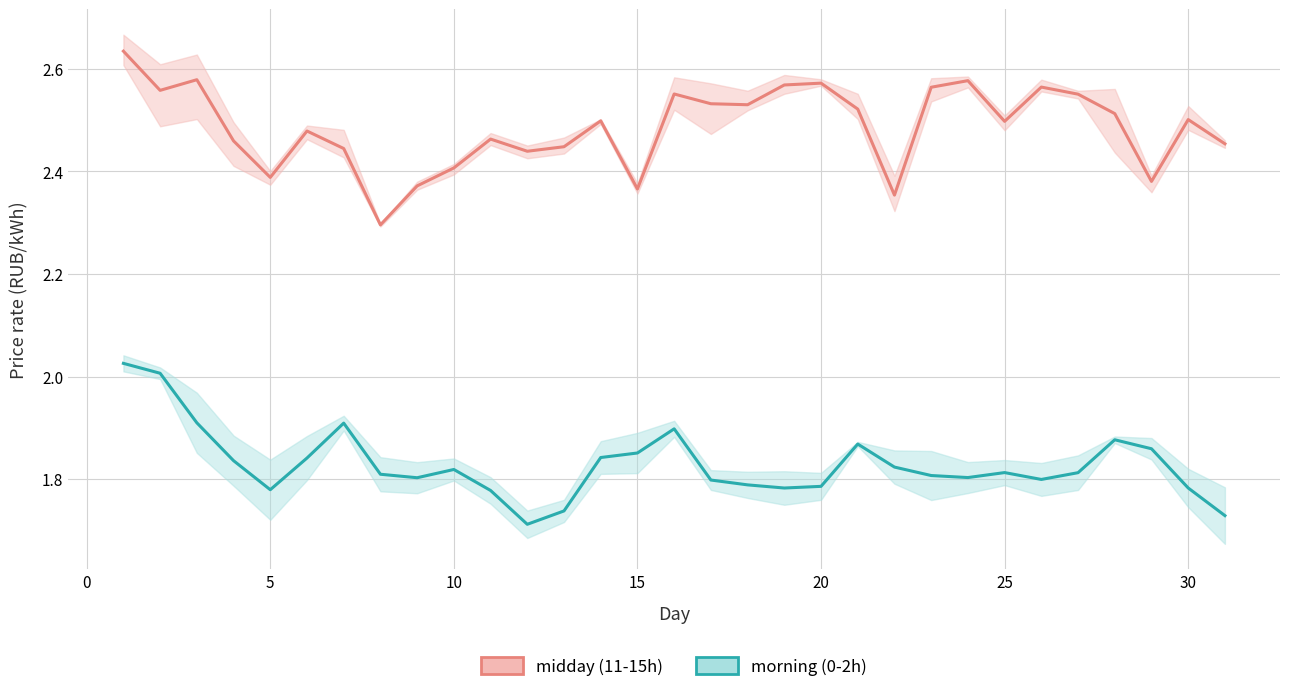

Reading right to left, transcribe all the data shown in this chart.

midday (11-15h): 2.5	2.5	2.4	2.5	2.6	2.6	2.5	2.6	2.6	2.4	2.5	2.6	2.6	2.5	2.5	2.6	2.4	2.5	2.4	2.4	2.5	2.4	2.4	2.3	2.4	2.5	2.4	2.5	2.6	2.6	2.6
morning (0-2h): 1.7	1.8	1.9	1.9	1.8	1.8	1.8	1.8	1.8	1.8	1.9	1.8	1.8	1.8	1.8	1.9	1.9	1.8	1.7	1.7	1.8	1.8	1.8	1.8	1.9	1.8	1.8	1.8	1.9	2.0	2.0